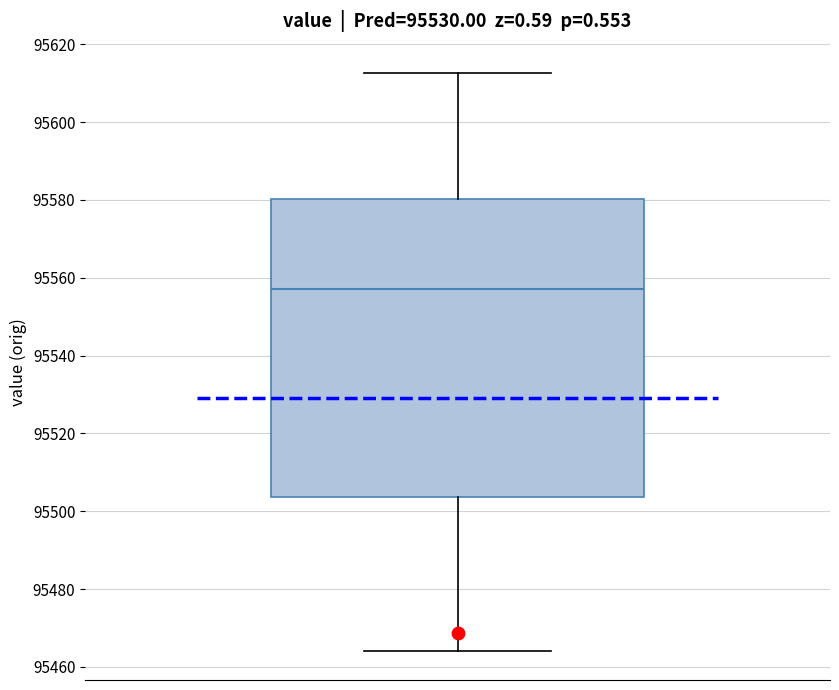

Where does the upper whisker of the box end on the y-axis? The values are not printed on the chart, so give them approximately, as read against the axis.

95612